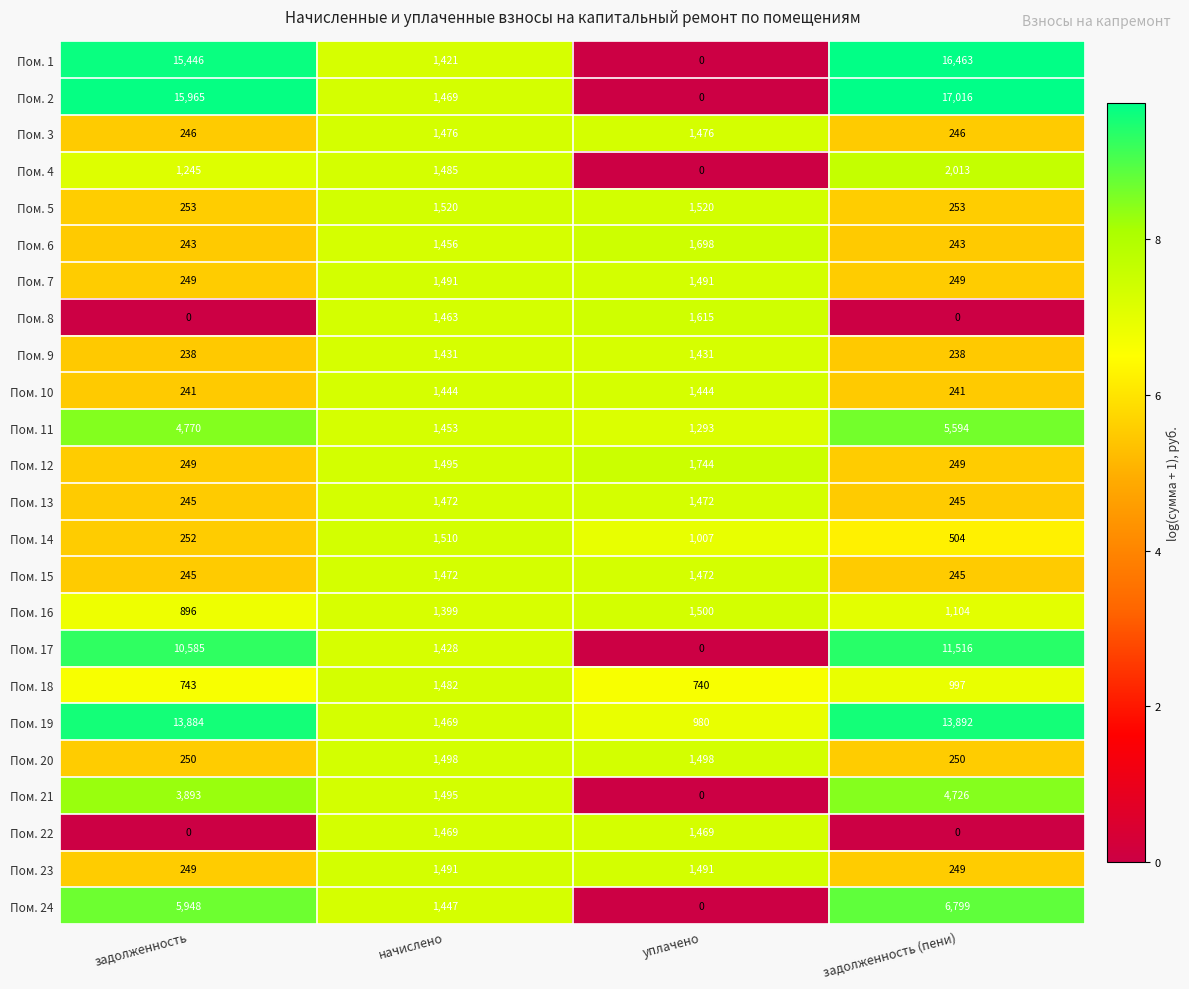

What is the difference between the highest and lowest values at задолженность (пени)?

17016